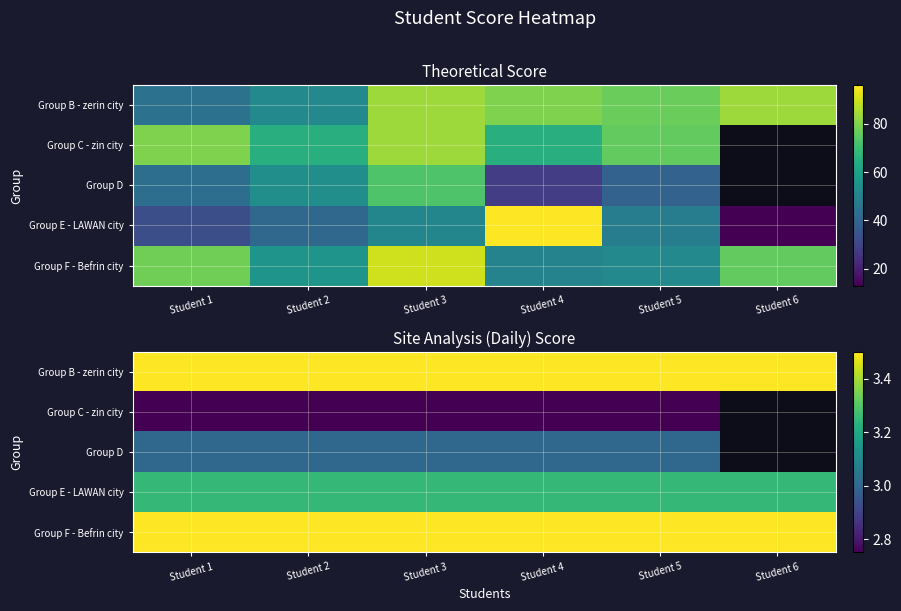

At how many categories does at least one series exceed 3?

6